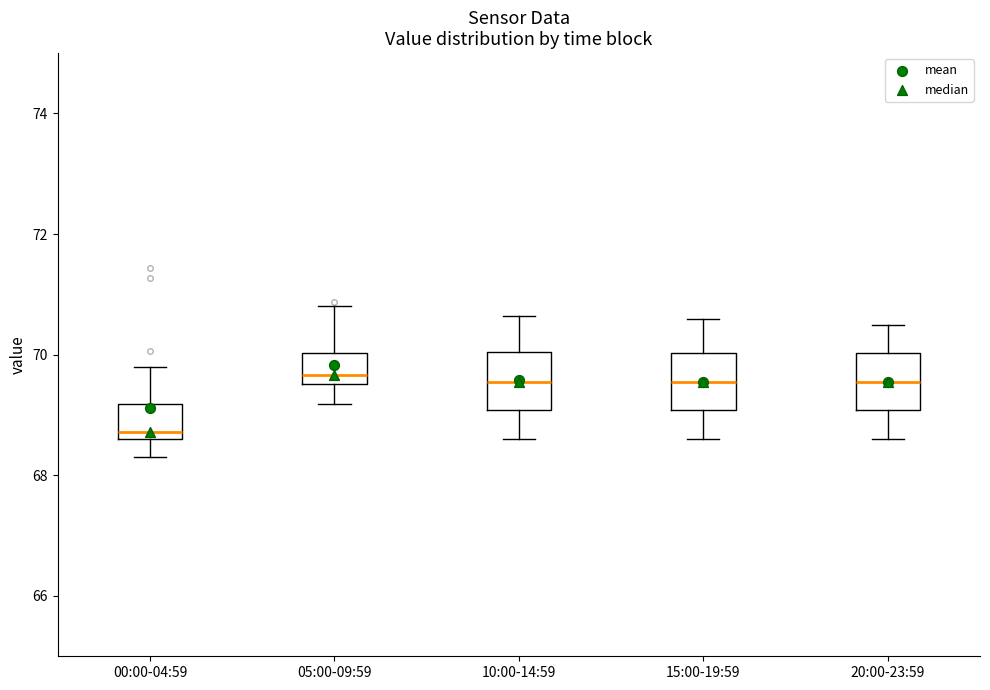

Reading left to right, read every box against the y-axis: the position of its median line, the range the box covers, and the ends of its whiskers. The values are not printed on the chart, so give them approximately, as read against the axis.

00:00-04:59: median 68.8, box 68.6 to 69.2, whiskers 68.4 to 69.8
05:00-09:59: median 69.6 (just above the box's lower edge), box 69.6 to 70.0, whiskers 69.2 to 70.8
10:00-14:59: median 69.6, box 69.0 to 70.0, whiskers 68.6 to 70.6
15:00-19:59: median 69.6, box 69.0 to 70.0, whiskers 68.6 to 70.6
20:00-23:59: median 69.6, box 69.0 to 70.0, whiskers 68.6 to 70.6